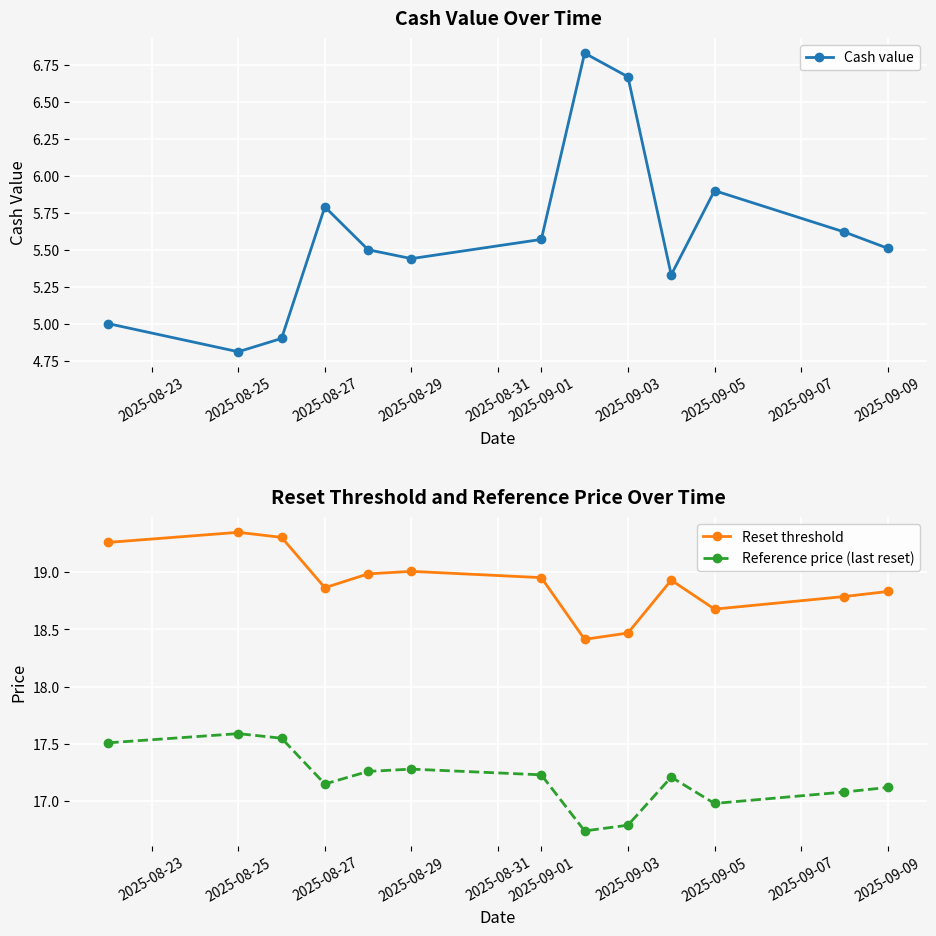

The Cash value series shows 4.8 at 2025-08-25. True or false?

True